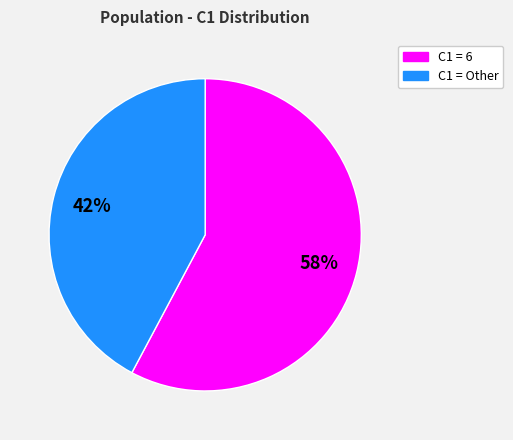

Is there a majority slice in this chart?

Yes